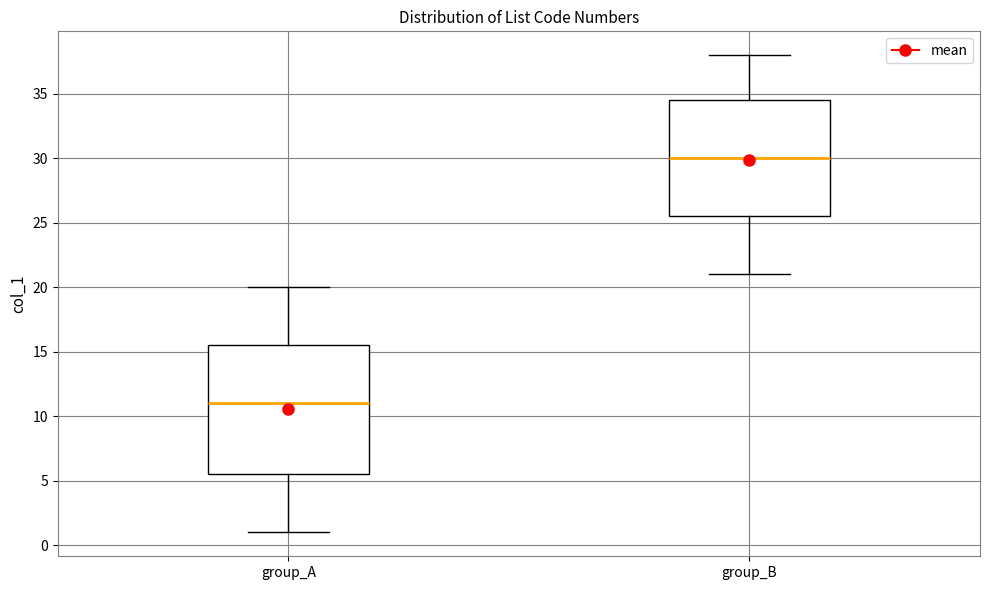

Reading left to right, transcribe this box plot: for each box, give where its median line is, the range the box spans, and where its two whiskers end, as read against the y-axis. The values are not printed on the chart, so give them approximately, as read against the axis.

group_A: median 11.0, box 5.5 to 15.5, whiskers 1.0 to 20.0
group_B: median 30.0, box 25.5 to 34.5, whiskers 21.0 to 38.0